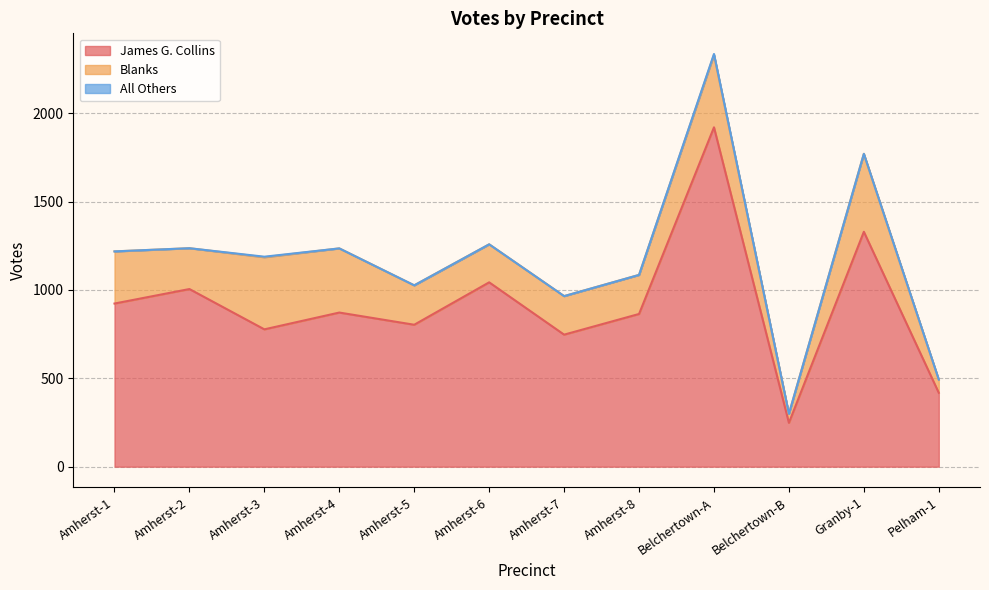

What is the difference between the maximum and minimum values in the All Others series?

5